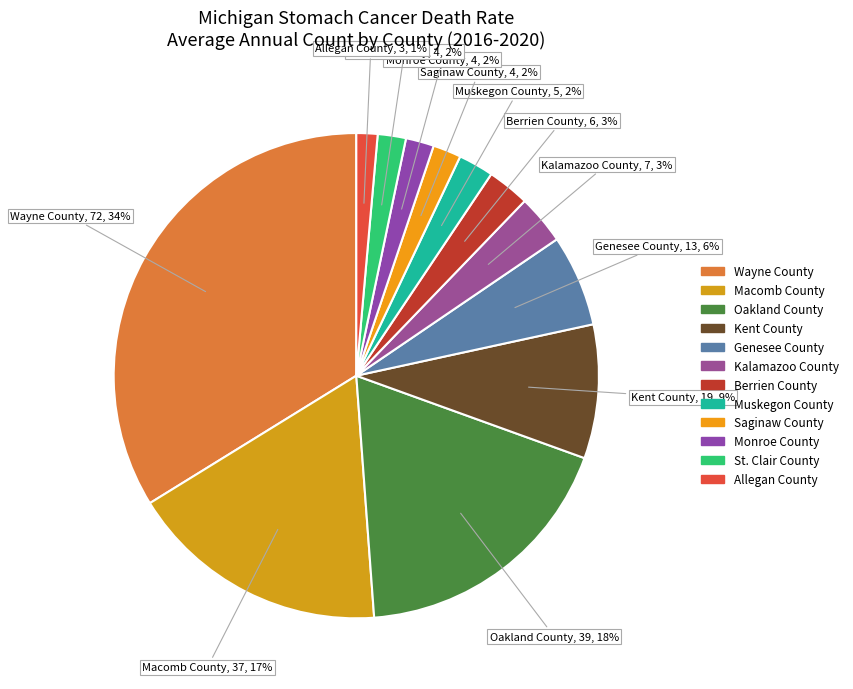

Is it true that St. Clair County is 8% of the pie?

False